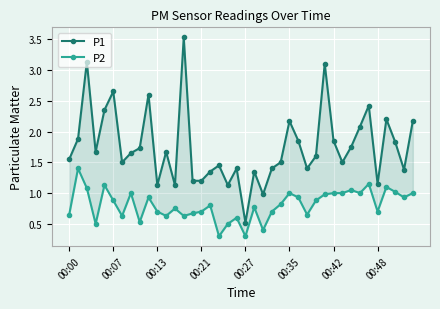

What is the difference between the P1 values at 21 and 32?

0.4